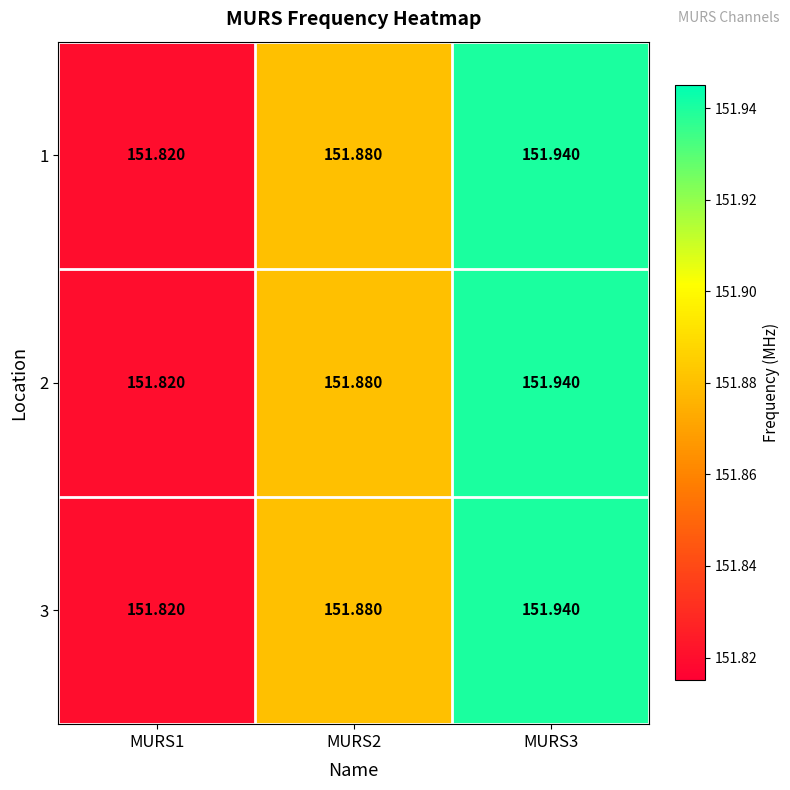

Is the value of 1 at MURS2 greater than the value of 2 at MURS3?

No